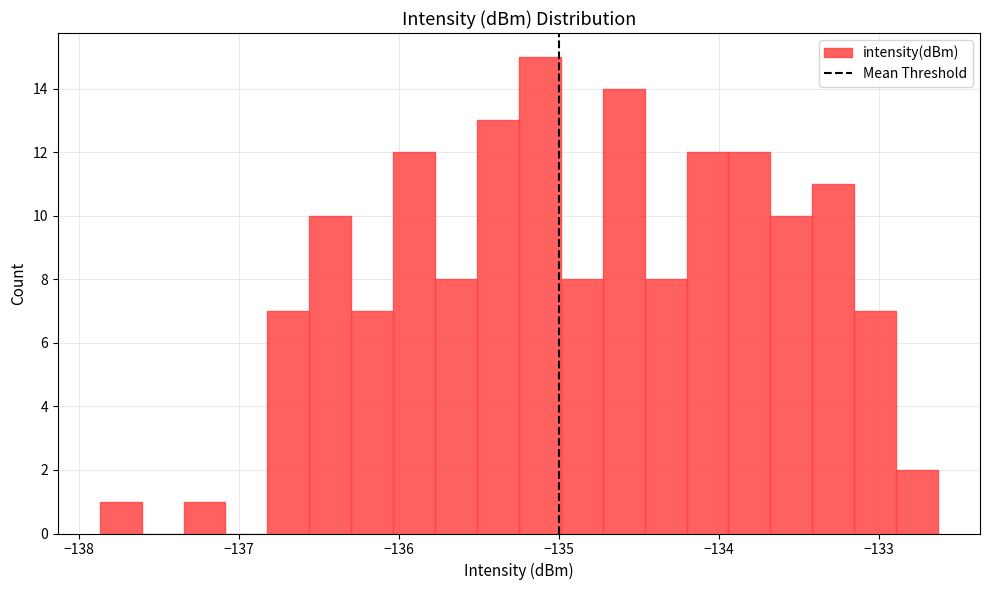

Read against the x-axis, roughly where is the centre of the tallest bar?

-135.1